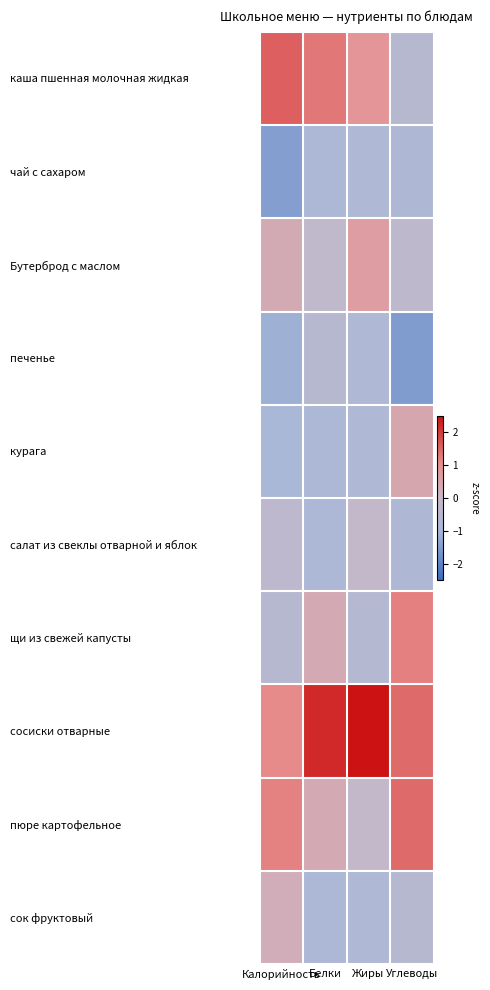

Reading right to left, what are all the values shown in this chart?

каша пшенная молочная жидкая: Углеводы=-0.5	Жиры=0.9	Белки=1.3	Калорийность=1.6
чай с сахаром: Углеводы=-0.8	Жиры=-0.8	Белки=-0.9	Калорийность=-1.5
Бутерброд с маслом: Углеводы=-0.3	Жиры=0.6	Белки=-0.2	Калорийность=0.3
печенье: Углеводы=-1.5	Жиры=-0.8	Белки=-0.5	Калорийность=-1.1
курага: Углеводы=0.4	Жиры=-0.8	Белки=-0.9	Калорийность=-1.0
салат из свеклы отварной и яблок: Углеводы=-0.8	Жиры=-0.2	Белки=-0.9	Калорийность=-0.3
щи из свежей капусты: Углеводы=1.2	Жиры=-0.6	Белки=0.4	Калорийность=-0.5
сосиски отварные: Углеводы=1.4	Жиры=2.5	Белки=2.2	Калорийность=1.1
пюре картофельное: Углеводы=1.4	Жиры=-0.2	Белки=0.4	Калорийность=1.2
сок фруктовый: Углеводы=-0.5	Жиры=-0.8	Белки=-0.9	Калорийность=0.3